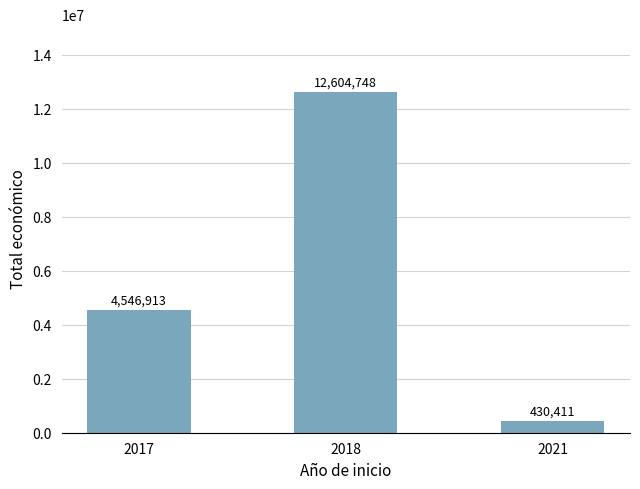

Reading right to left, extract all data points from this chart.

430411	12604748	4546913